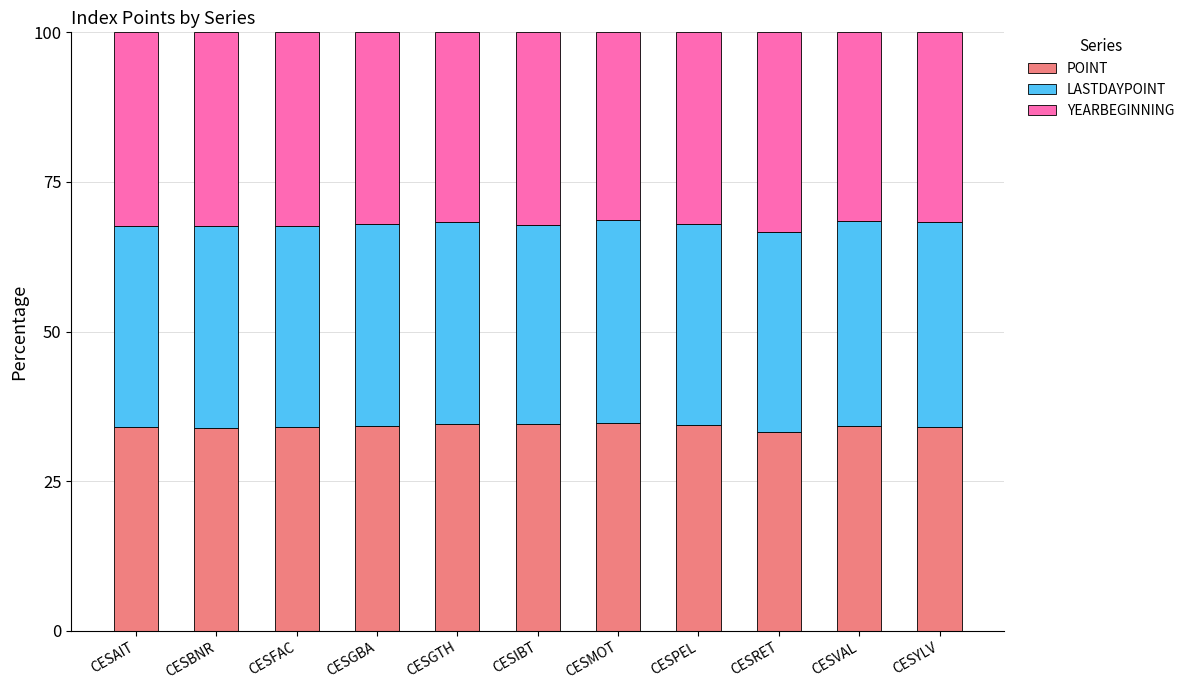

Is it true that POINT equals 53.6 at CESRET?

False